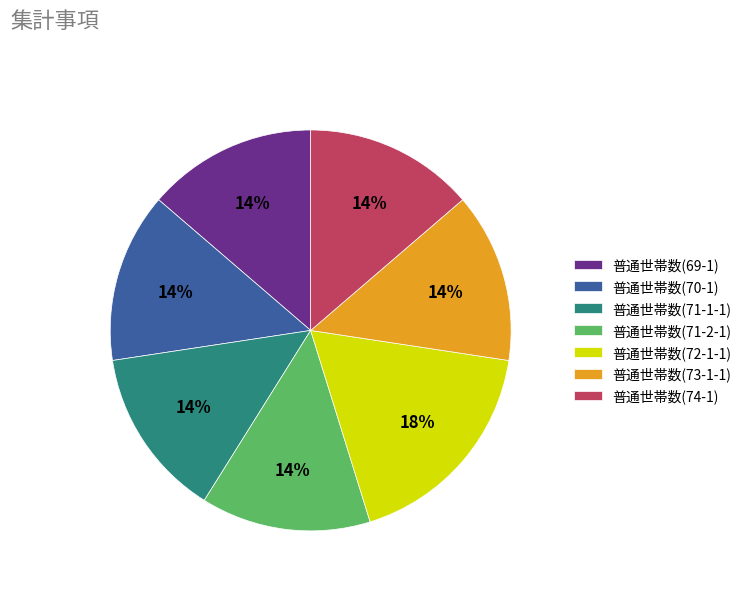

The 普通世帯数(70-1) slice represents 14% of the pie. True or false?

True